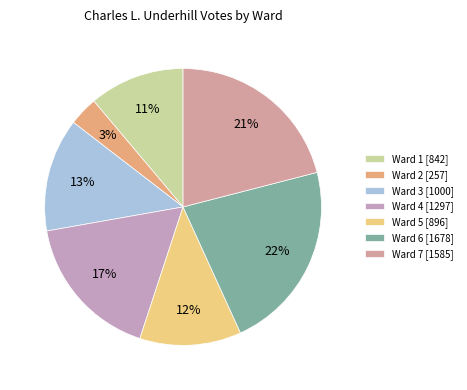

Is Ward 4 [1297] the majority of the pie?

No